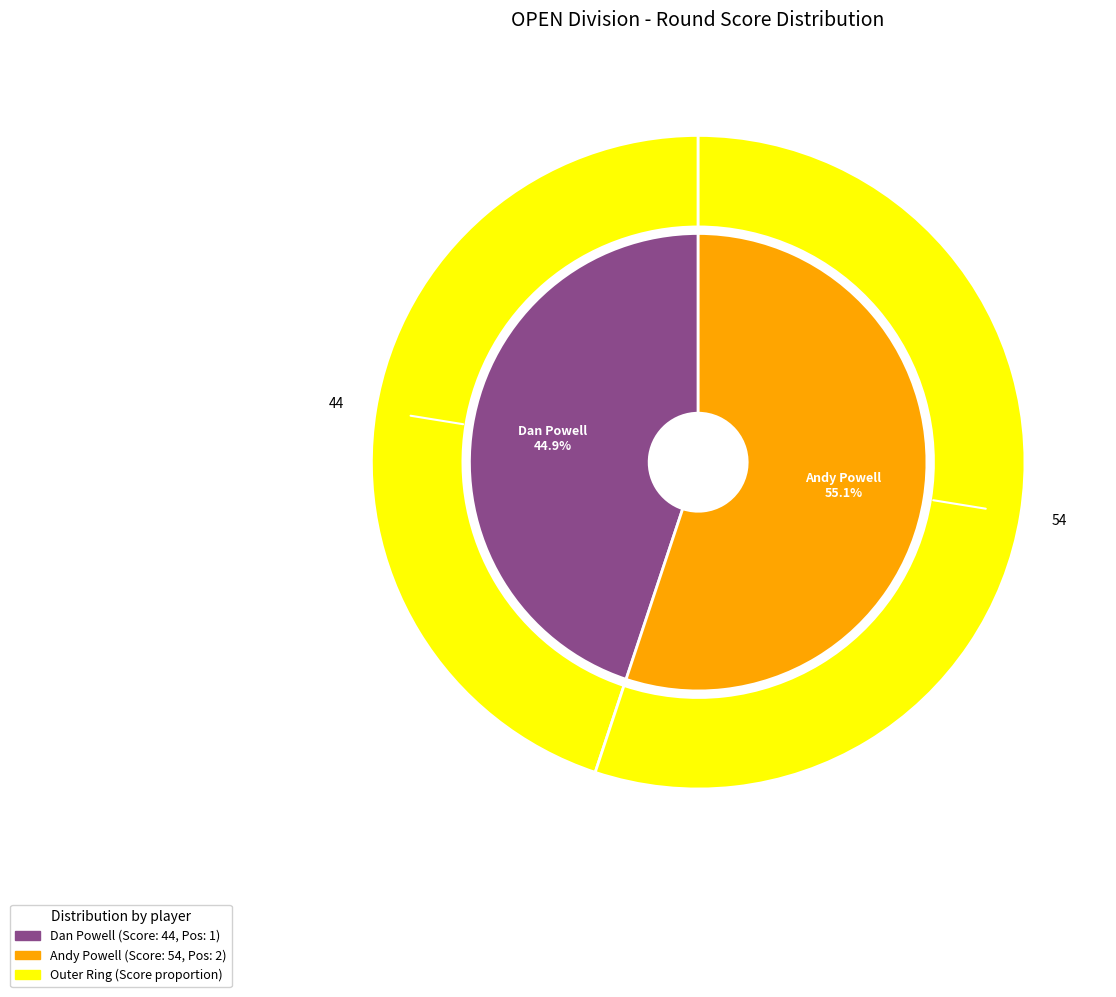

To the nearest percent, what is the combined percentage of Andy Powell and Dan Powell?

100%